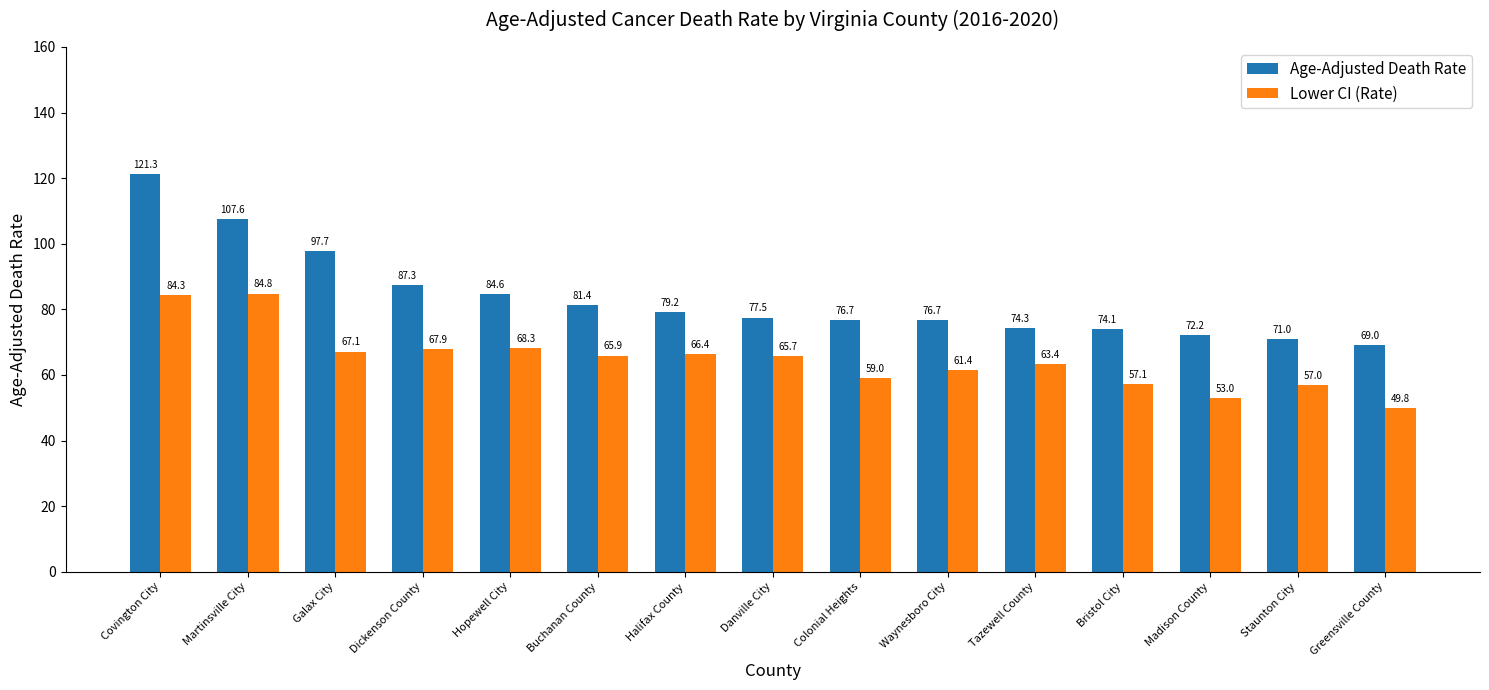

How many bars are there in each group?

2